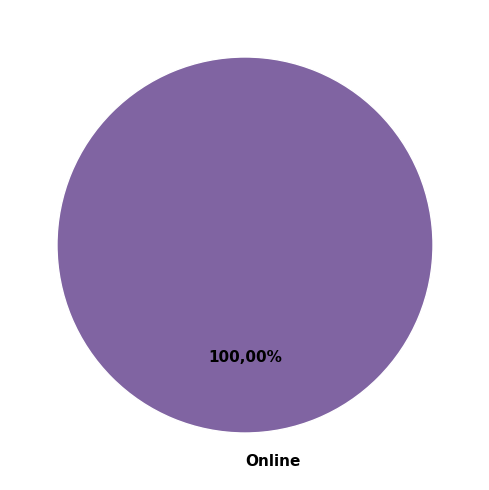

To the nearest percent, what is the combined percentage of Other and Online?

100%